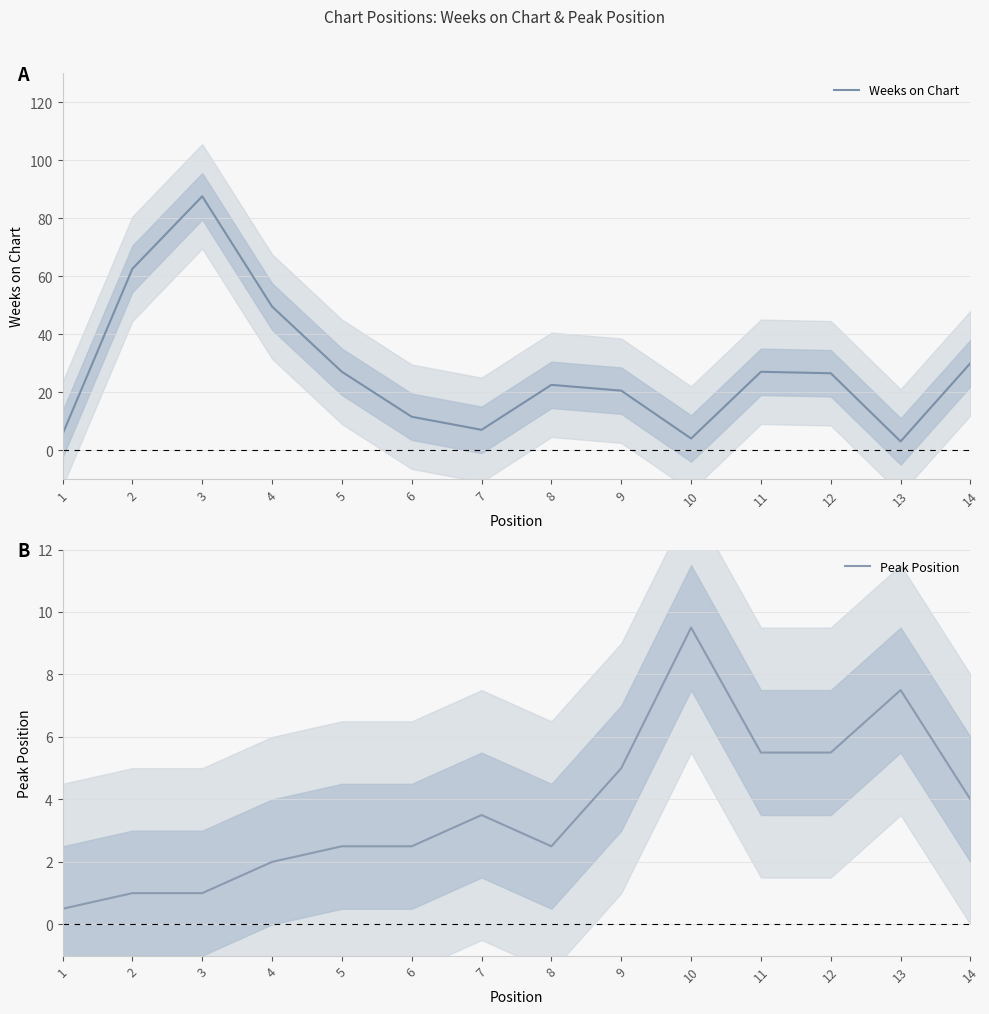

What is the lowest value of the Peak Position series?

0.5